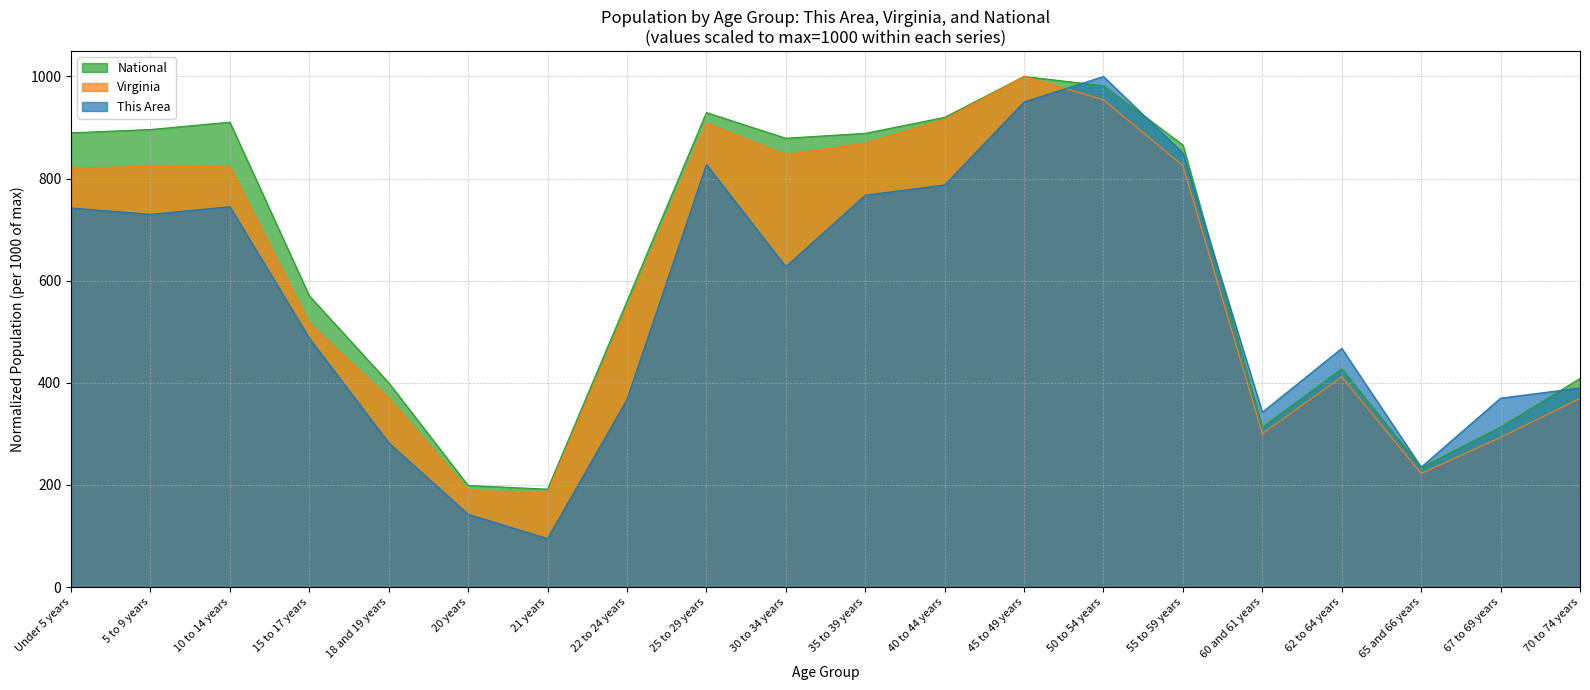

How many lines are shown in the chart?

3